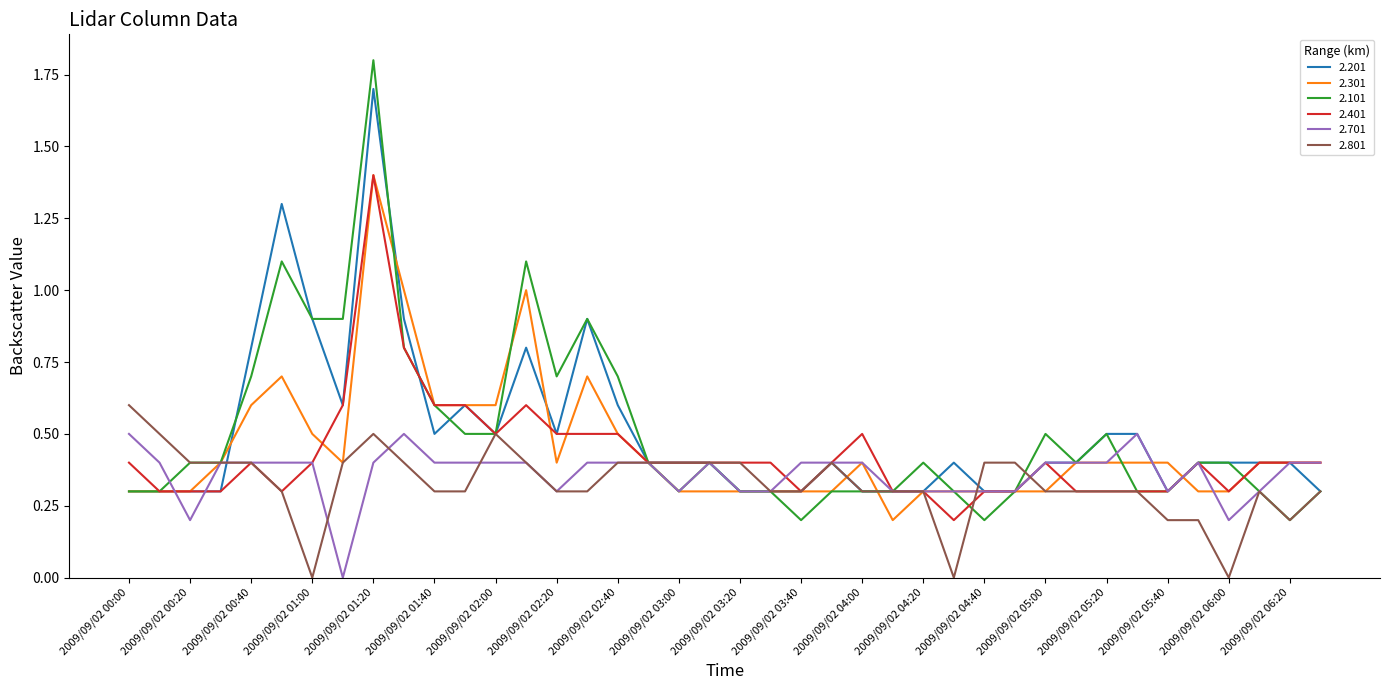

Does the chart display data point markers on the line(s)?

No